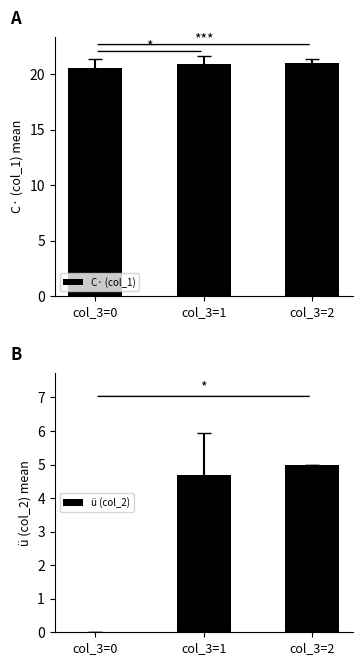

Reading left to right, what are all the values shown in this chart?

C· (col_1): col_3=0=20.6	col_3=1=20.9	col_3=2=21.0
ü (col_2): col_3=0=0.0	col_3=1=4.7	col_3=2=5.0